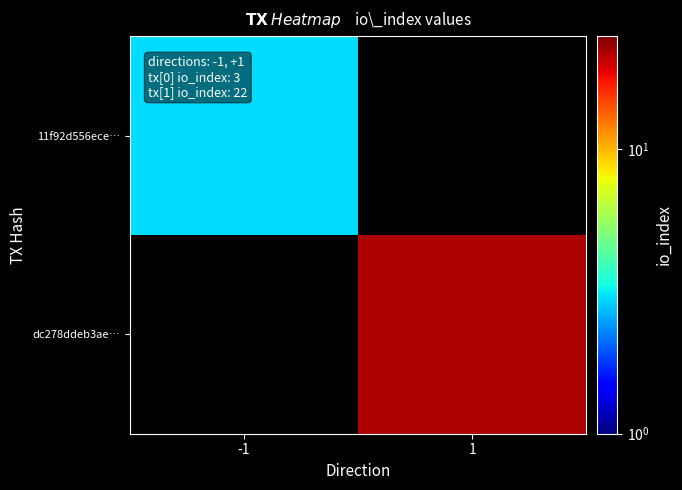

Which series has the largest range (max minus min)?

11f92d556ece…